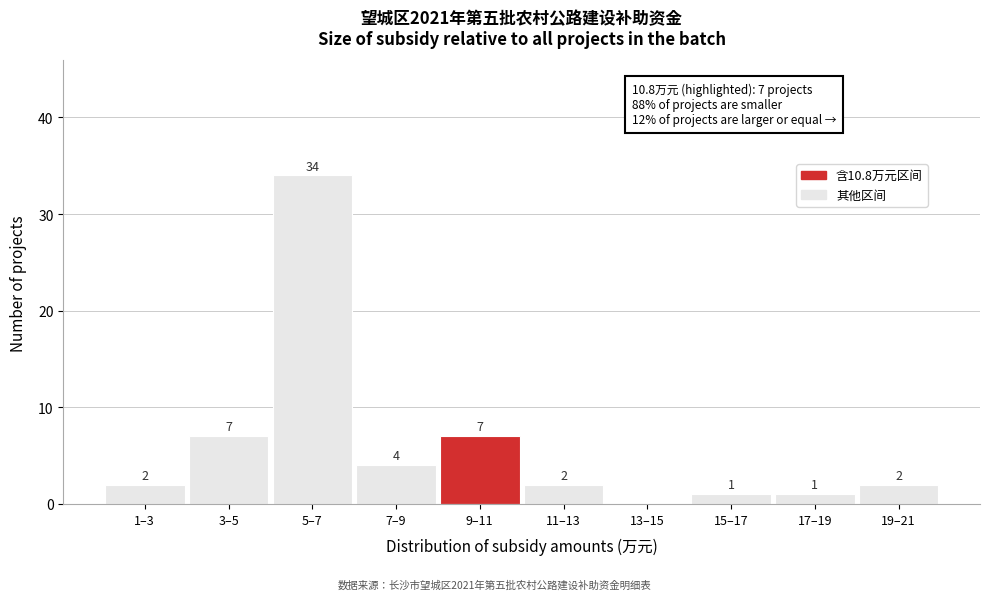

Reading right to left, what are all the values shown in this chart?

19–21=2	17–19=1	15–17=1	13–15=0	11–13=2	9–11=7	7–9=4	5–7=34	3–5=7	1–3=2